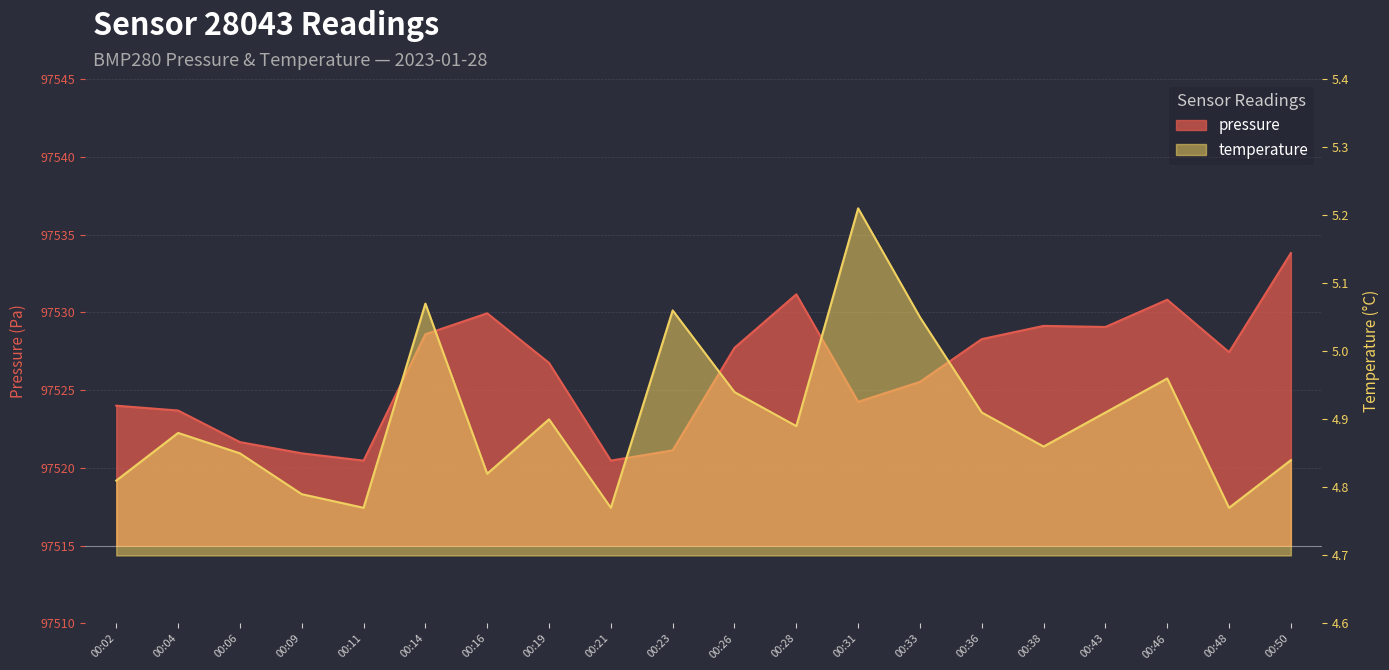

What is the approximate value of pressure at 00:04?

97523.7